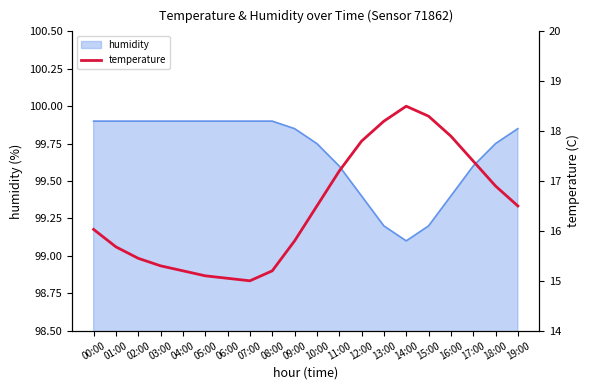

What is the sum of all values?

329.0